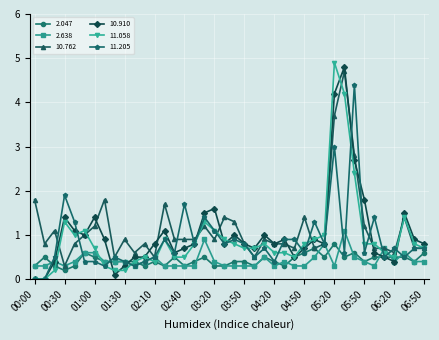

What is the value of the 11.058 point at the 4th from the left?

1.3